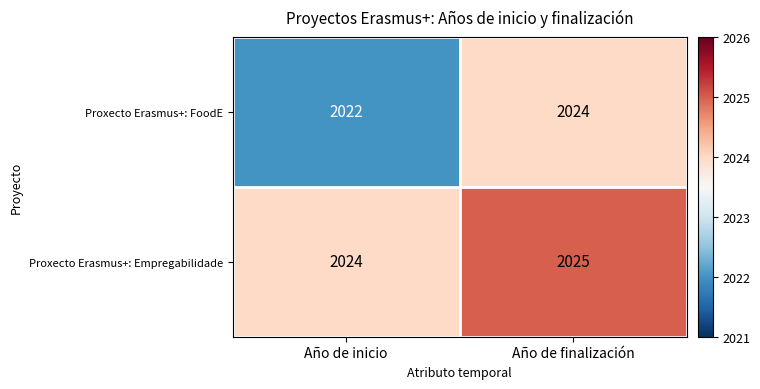

How many data points does each series have?

2